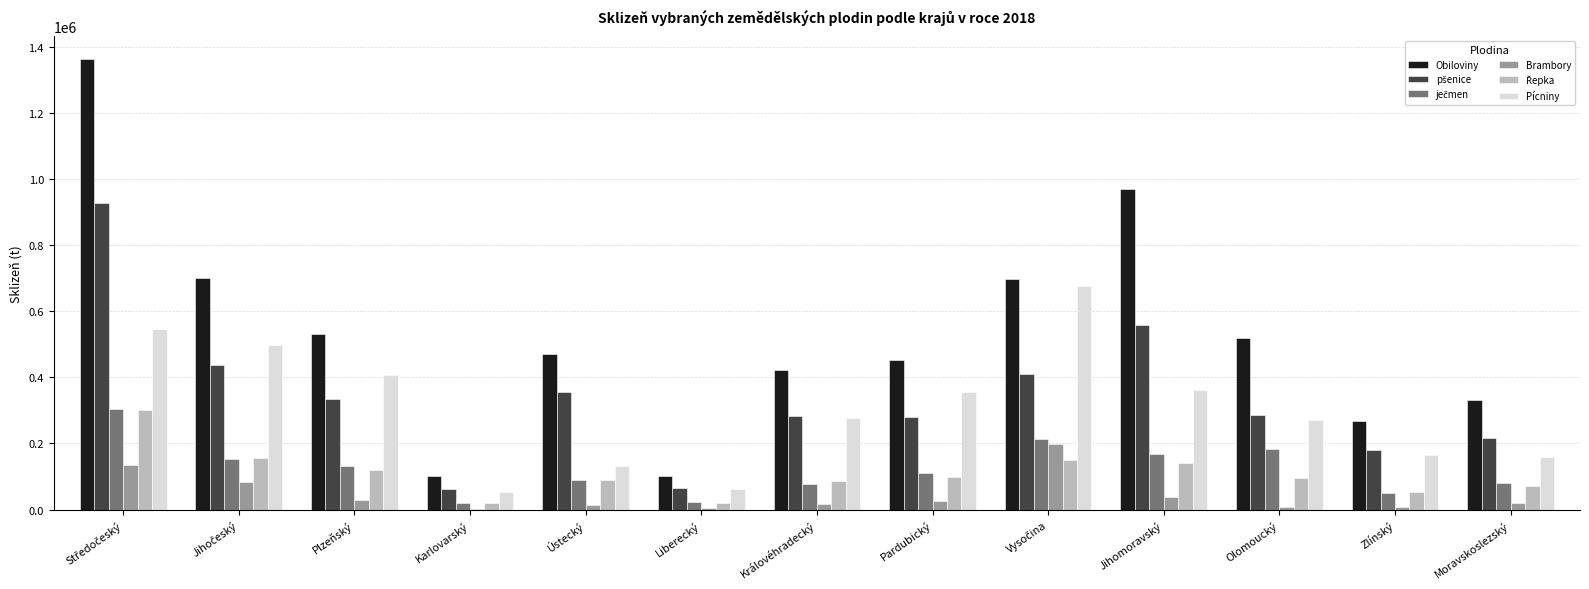

Which series has the largest total across all categories?

Obiloviny